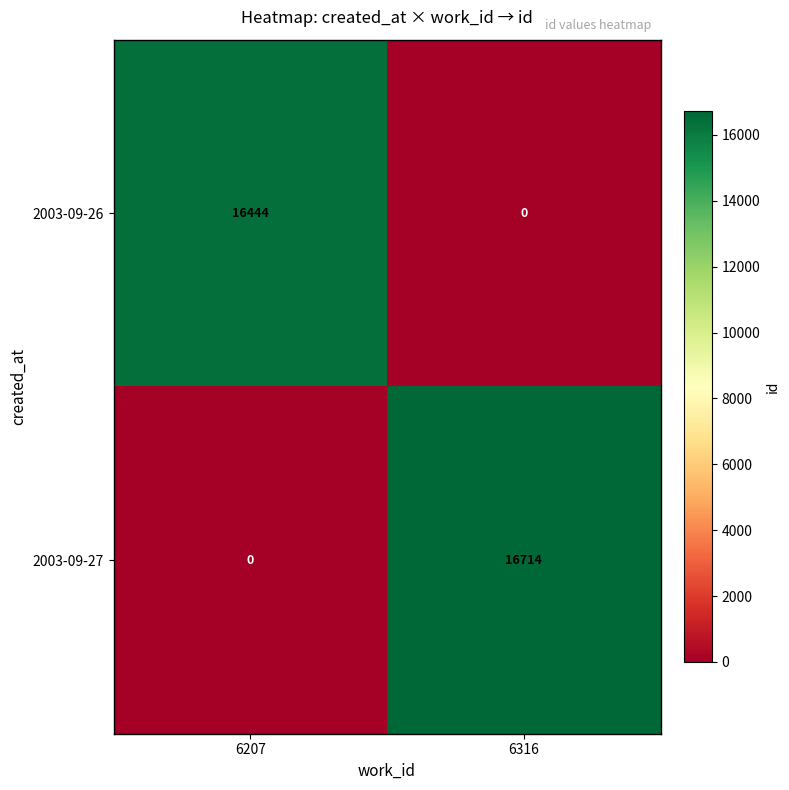

True or false: 2003-09-26 has a value of 16444 at 6207.

True